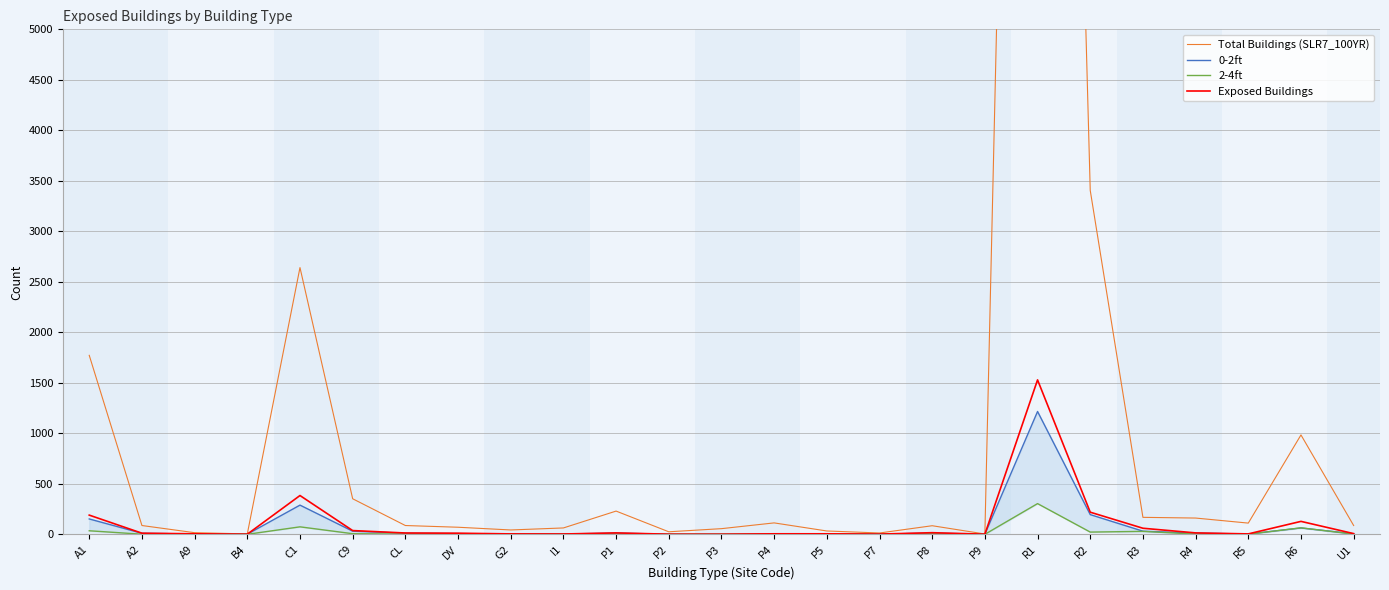

How many lines are shown in the chart?

4